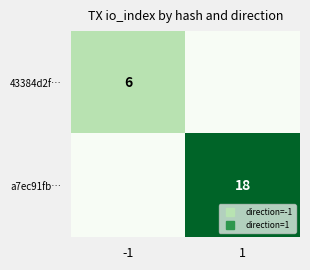

Rank the series at -1 from highest to lowest value.

43384d2f…, a7ec91fb…